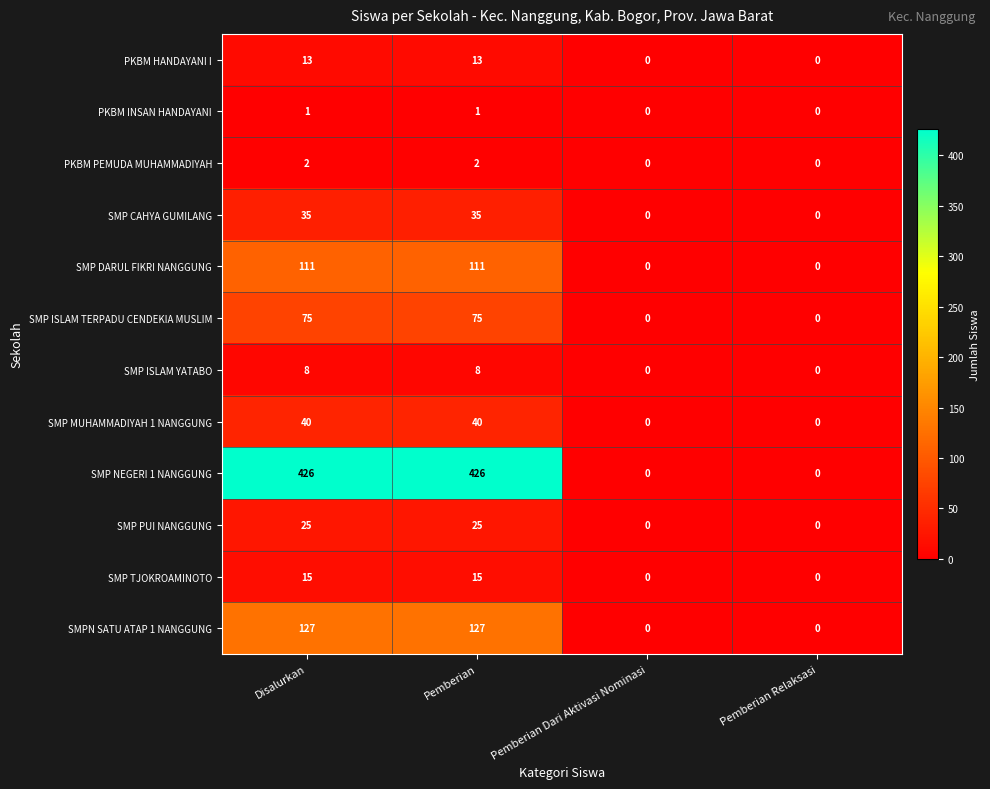

Which series has the largest total across all categories?

SMP NEGERI 1 NANGGUNG